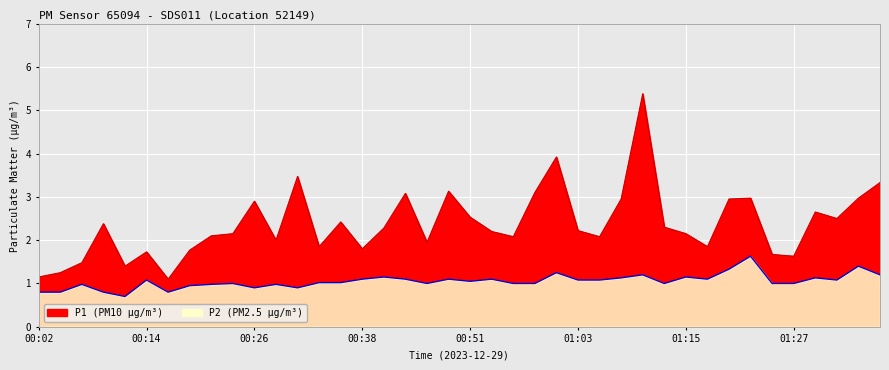

The P2 series shows 1.6 at 01:17. True or false?

False